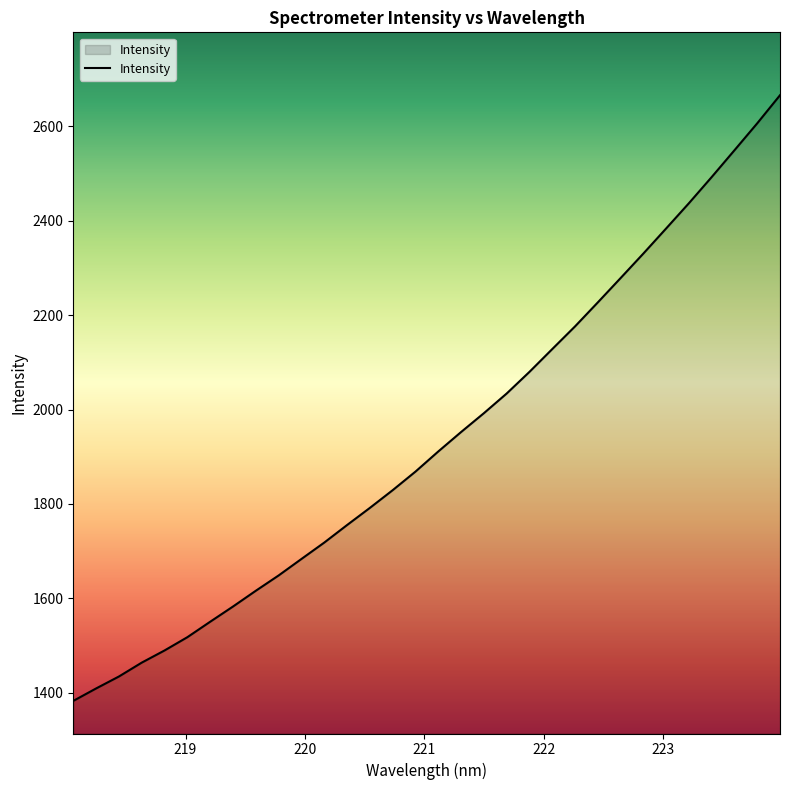

What is the minimum value shown in the chart?

1382.4